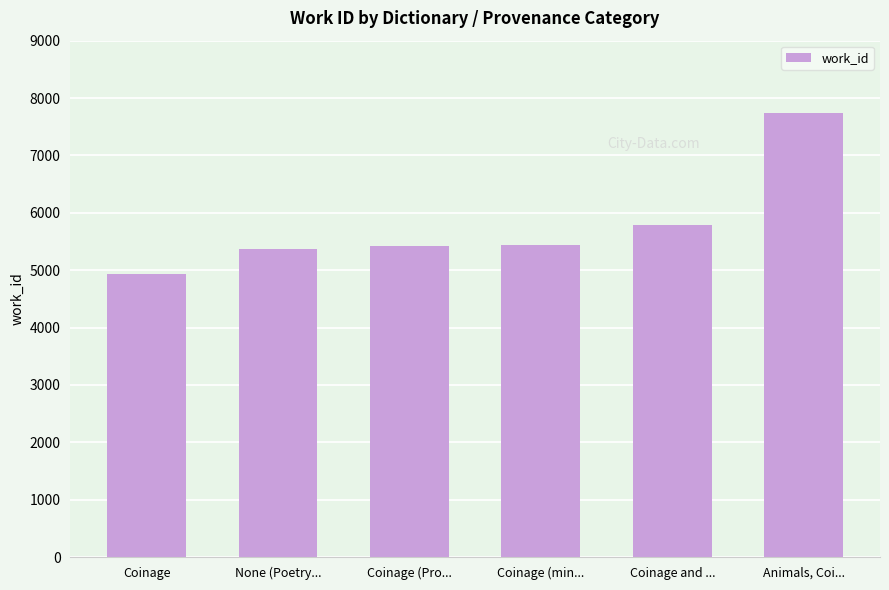

True or false: the data shows 7663 at Coinage.

False